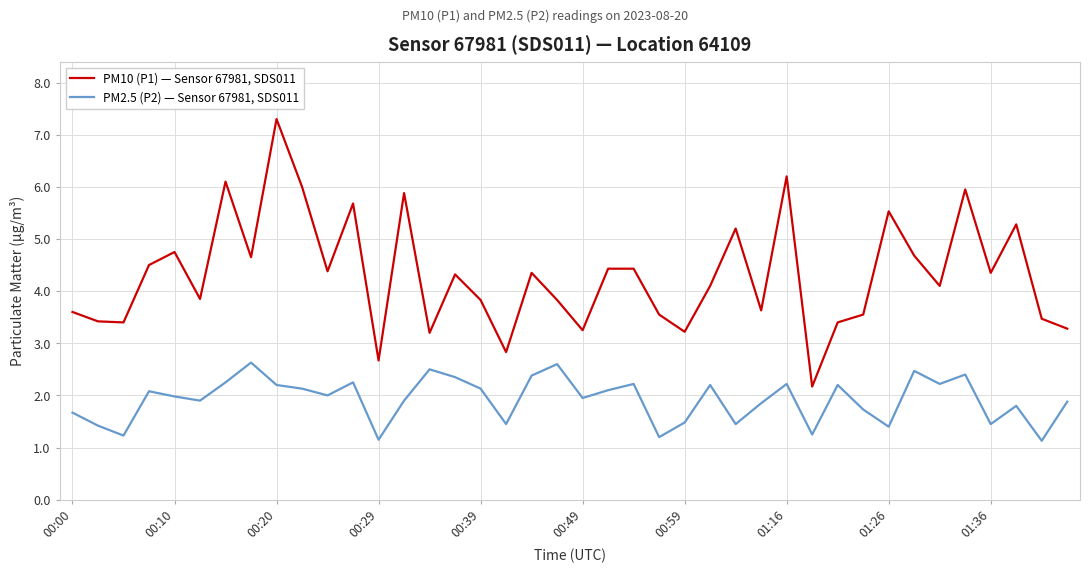

What is the difference between the maximum and minimum values in the PM10 (P1) — Sensor 67981, SDS011 series?

5.1